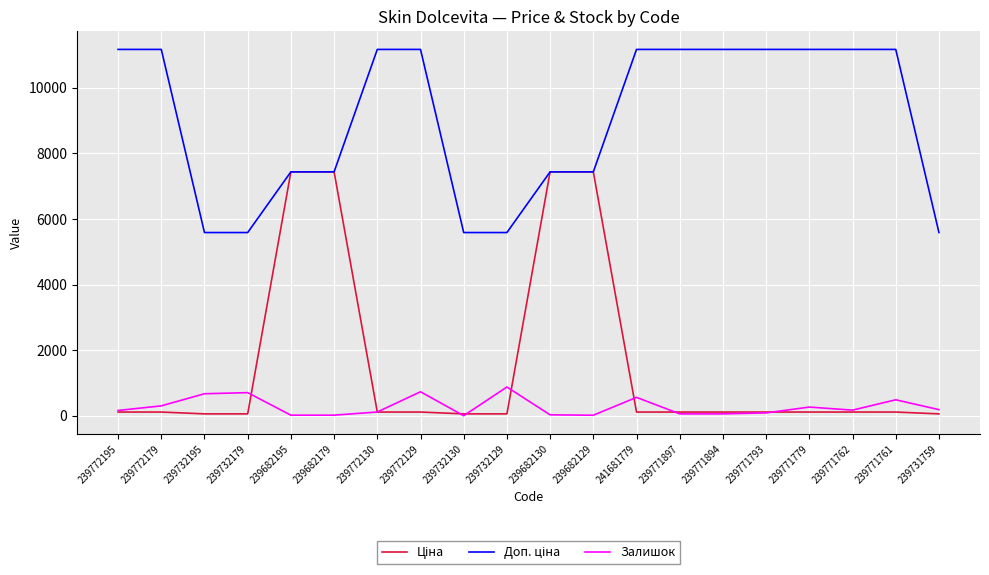

What is the maximum value for Залишок?

875.0